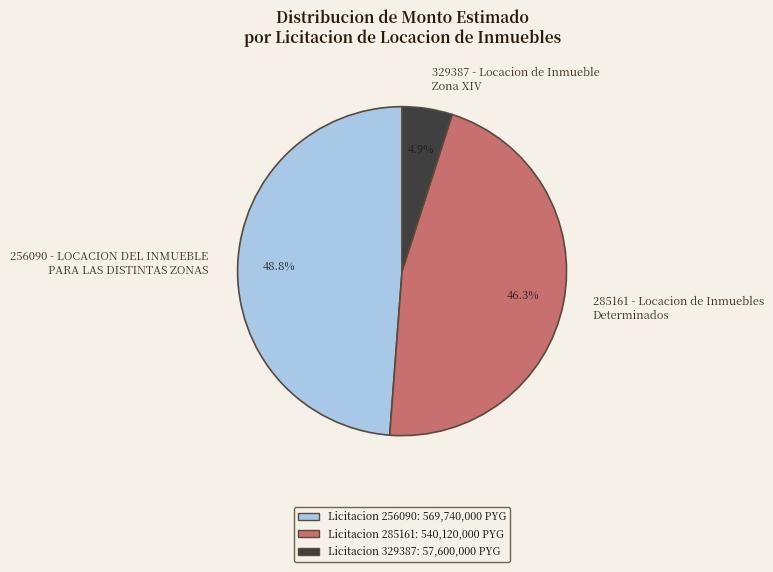

Do 285161 - Locacion de Inmuebles Determinados and 329387 - Locacion de Inmueble Zona XIV together represent more than half of the pie?

Yes